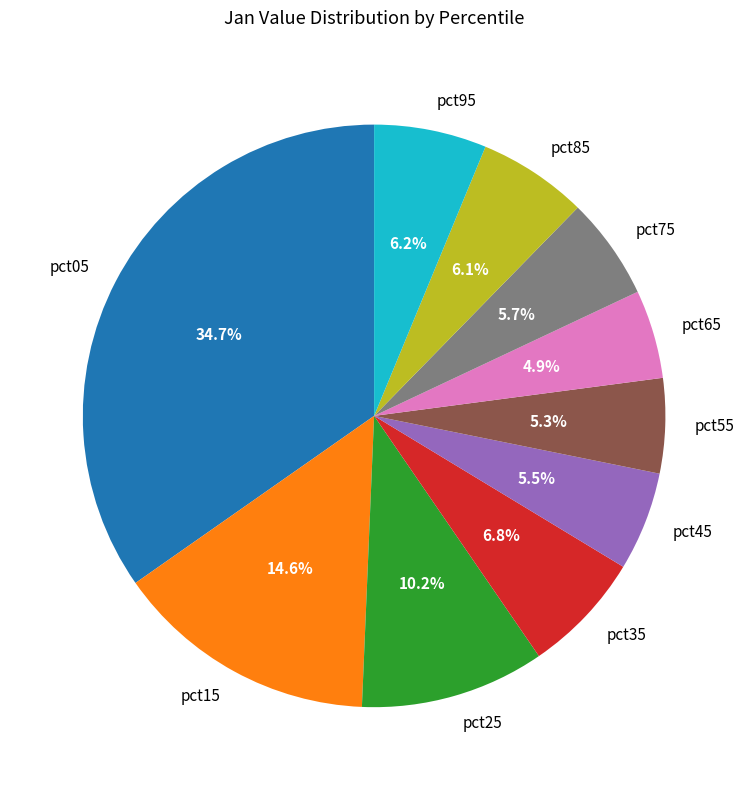

What is the total percentage of pct15 and pct85?

20.7%